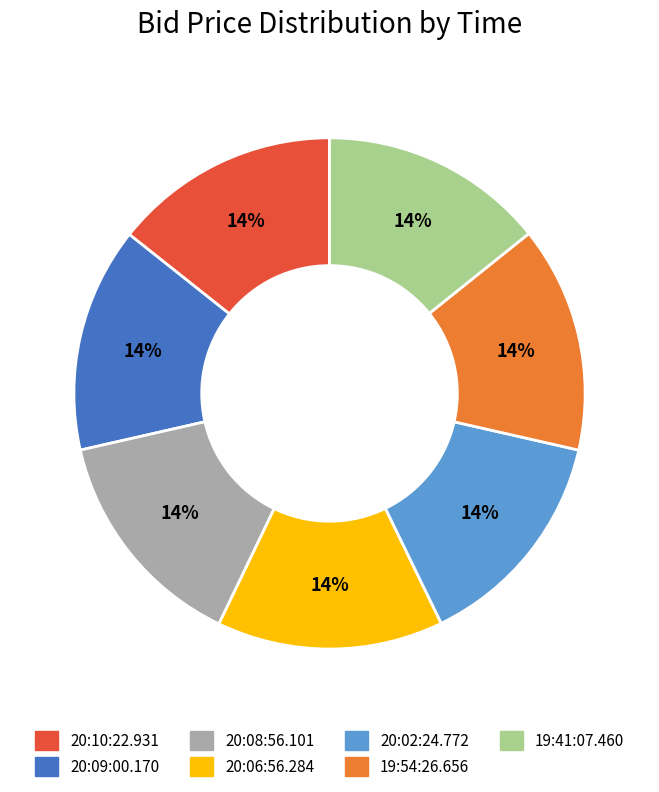

True or false: 20:02:24.772 accounts for 14% of the total.

True